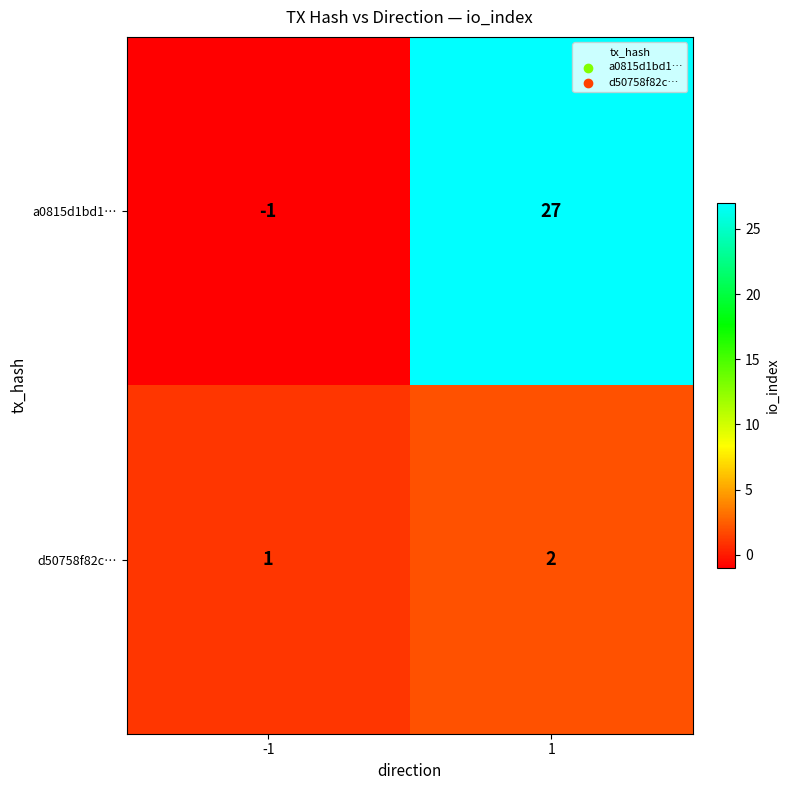

What is the approximate value of a0815d1bd1… at 1, to the nearest 10?

30